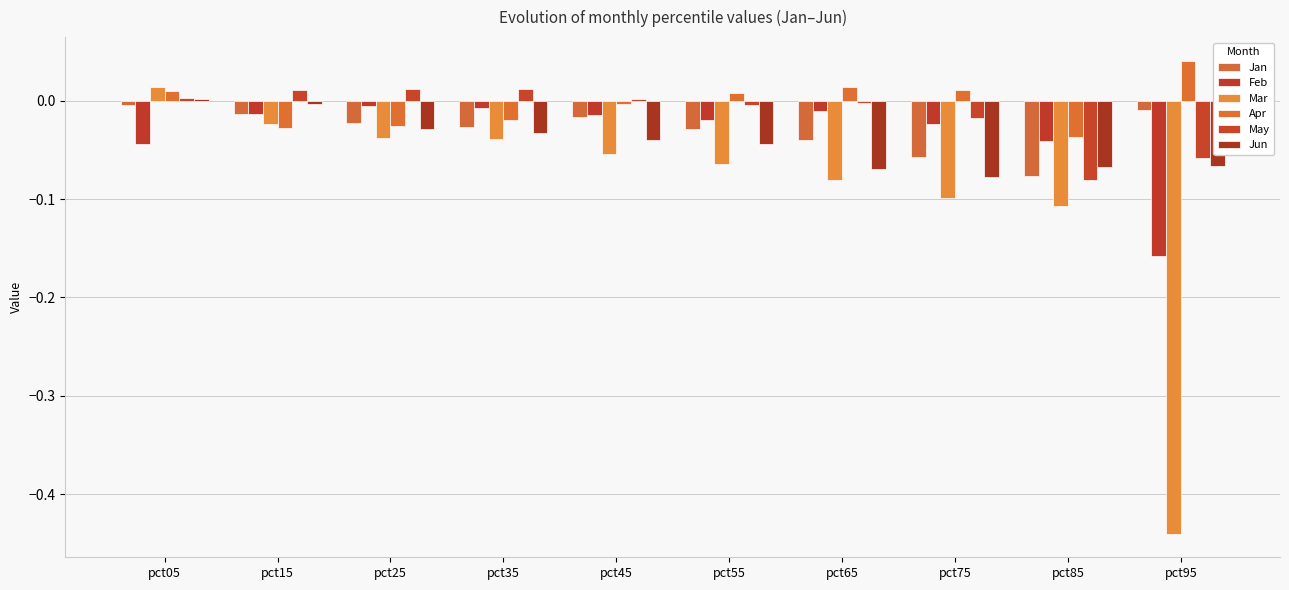

How many categories are shown in the chart?

10